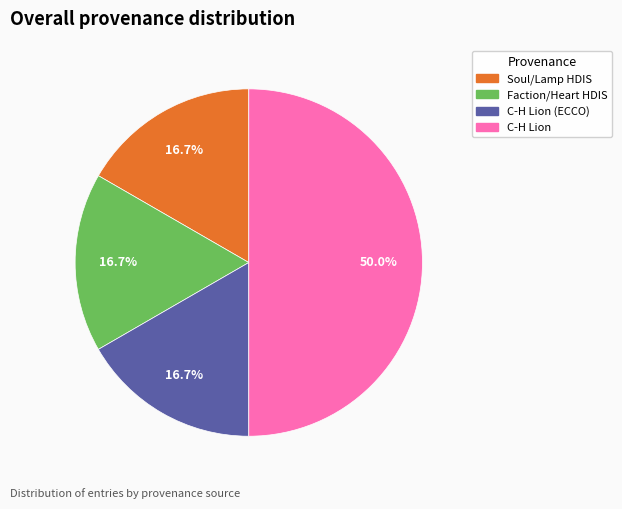

Does any single category account for the majority?

No